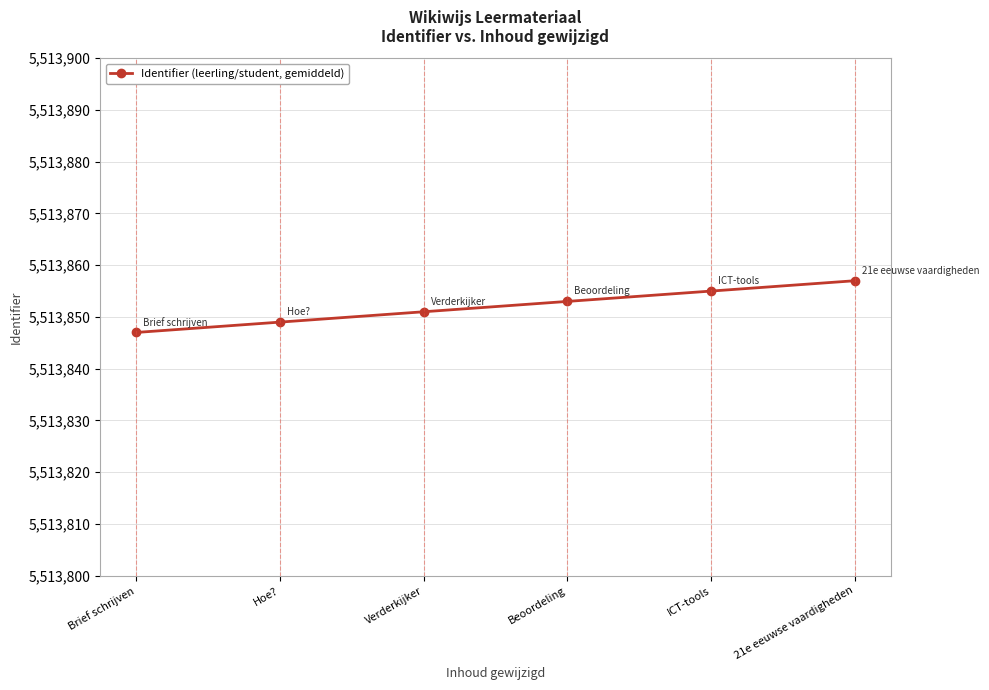

What is the change in value from Brief schrijven to 21e eeuwse vaardigheden?

+10